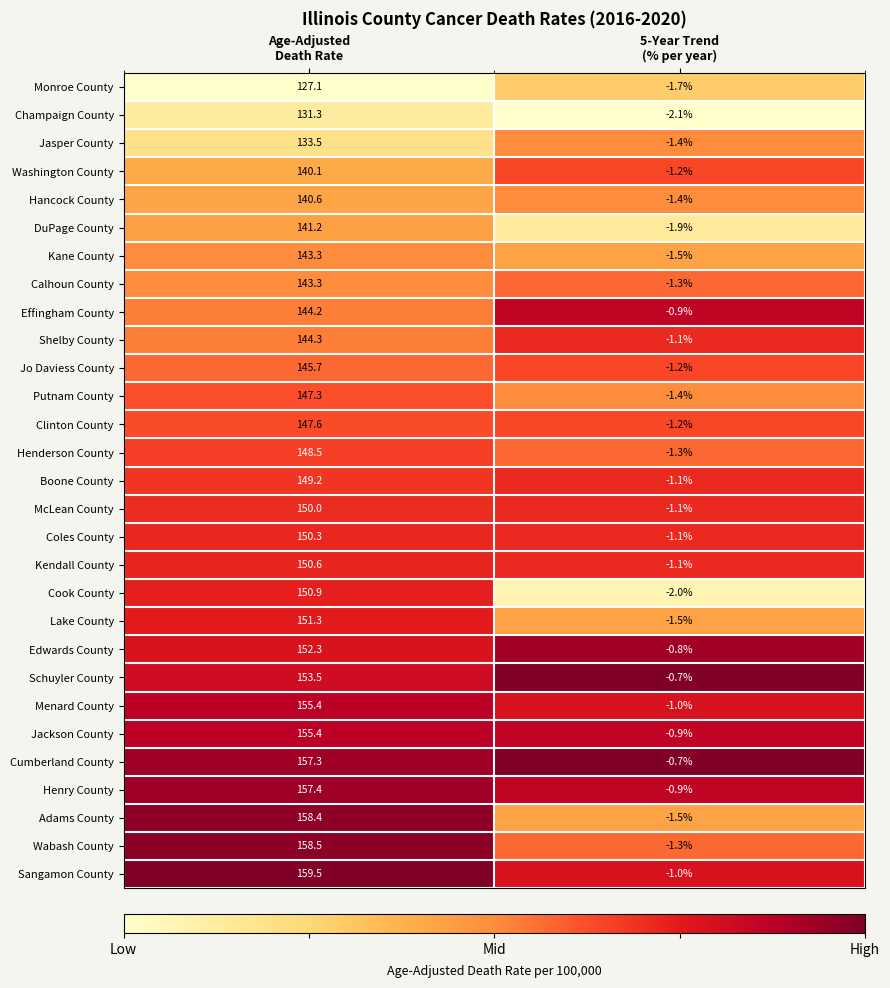

How many series are shown in this chart?

29